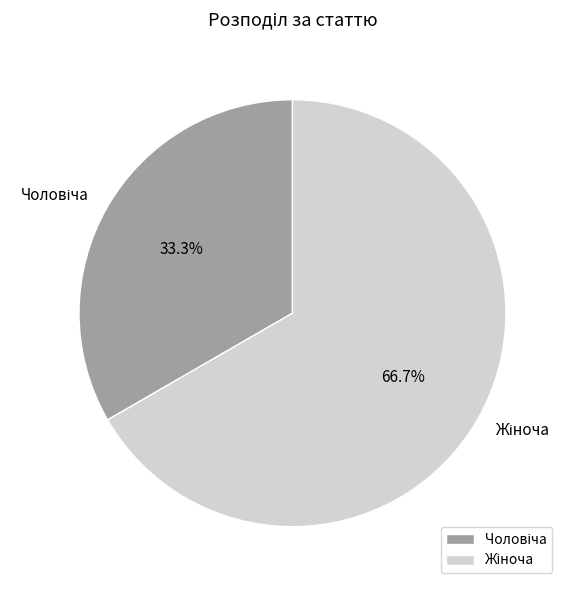

Does any single category account for the majority?

Yes